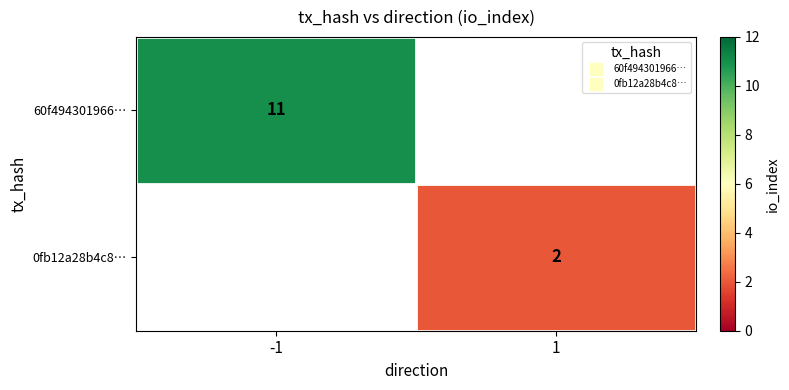

Is the value of 60f494301966… at 1 greater than the value of 0fb12a28b4c8… at 1?

No